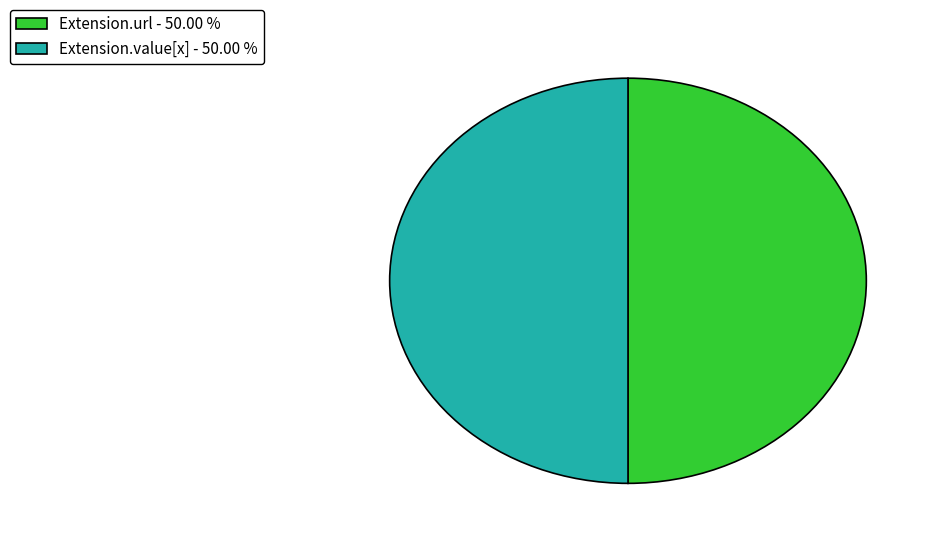

Combined, do Extension.value[x] - 50.00 % and Extension.url - 50.00 % account for over 50%?

Yes